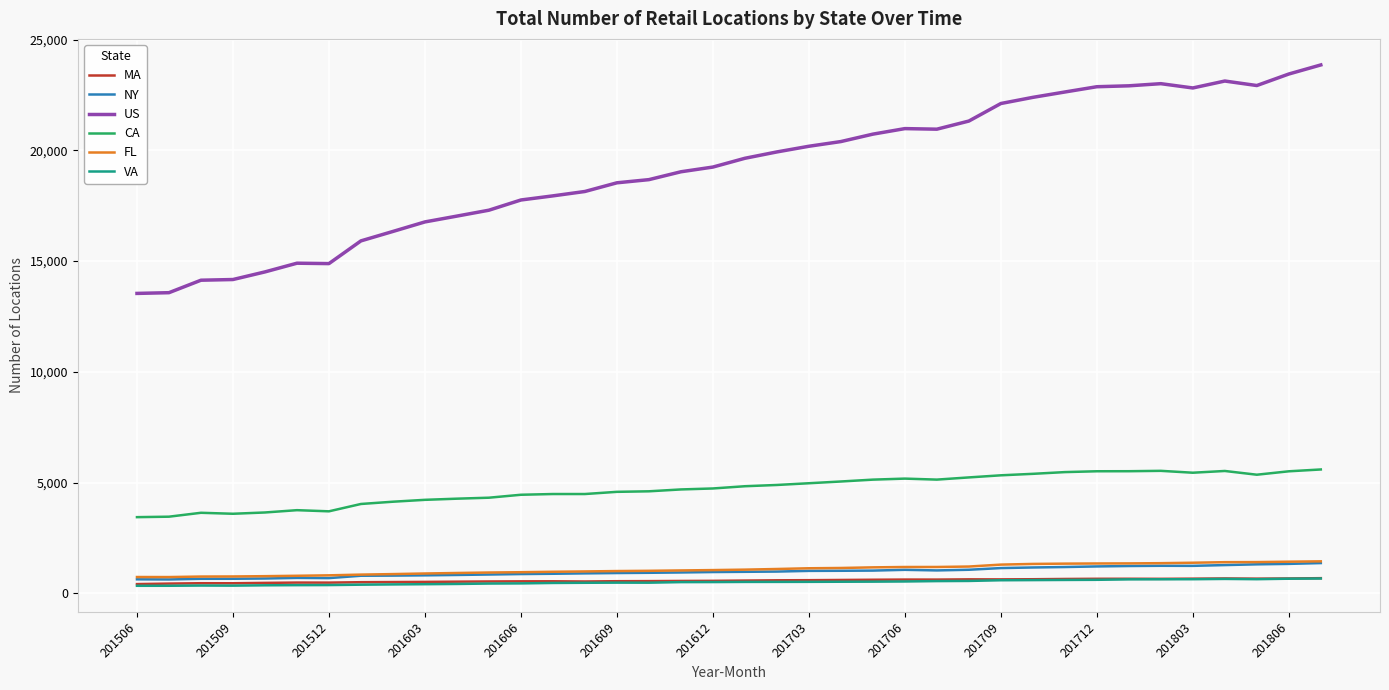

What is the greatest value displayed?

23855